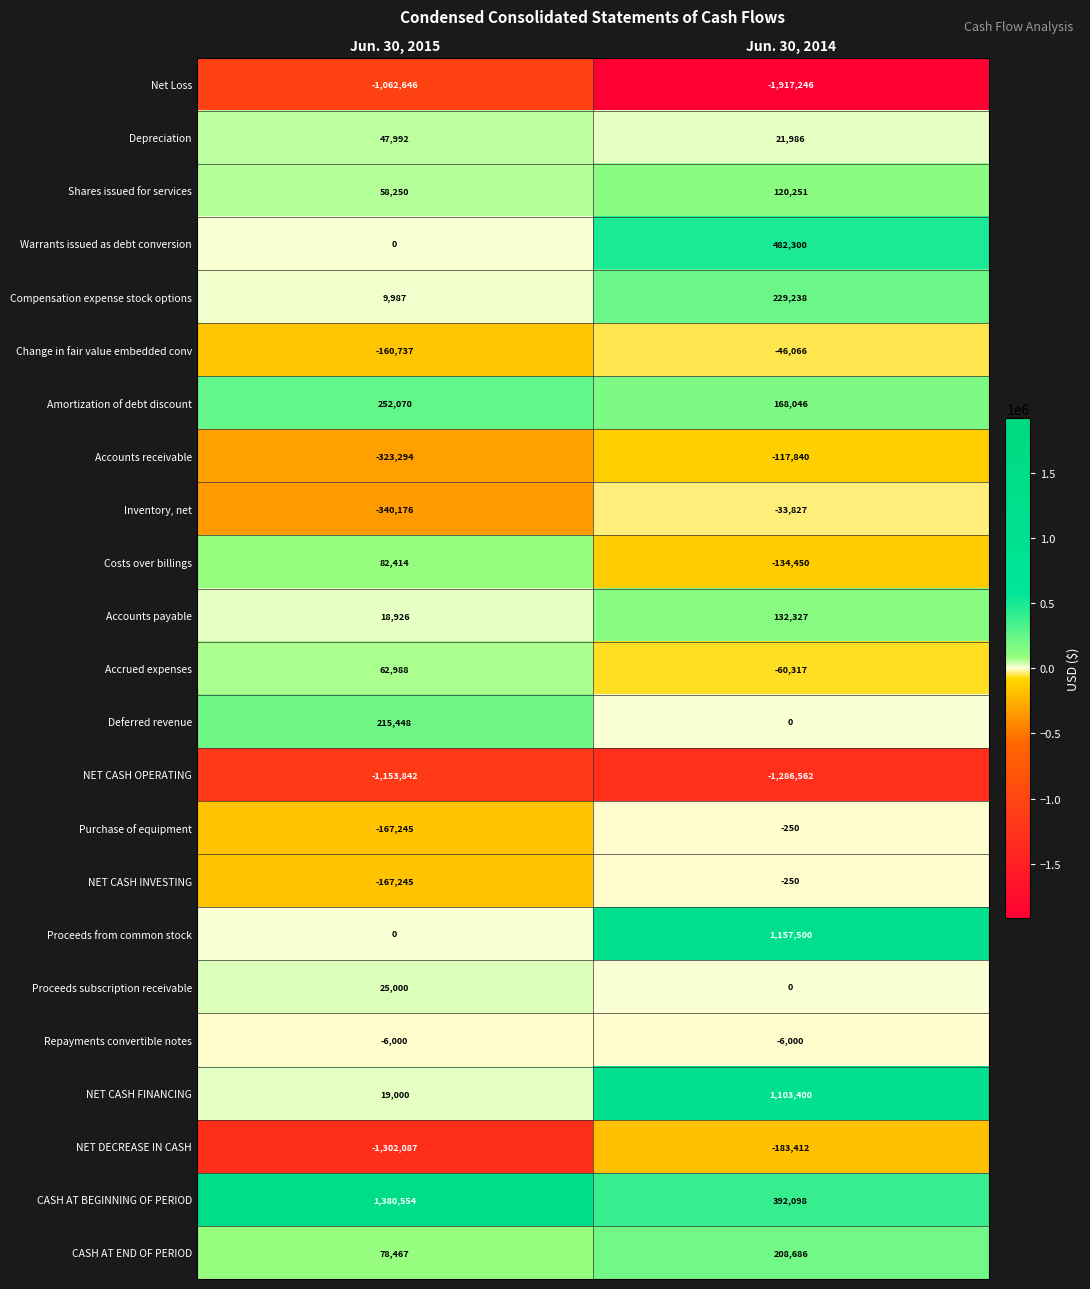

How many series are shown in this chart?

23